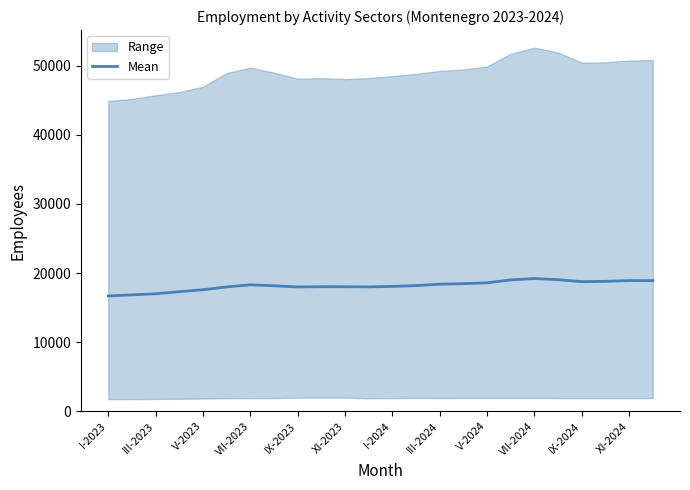

What is the value of the 12th point from the left?

17993.2